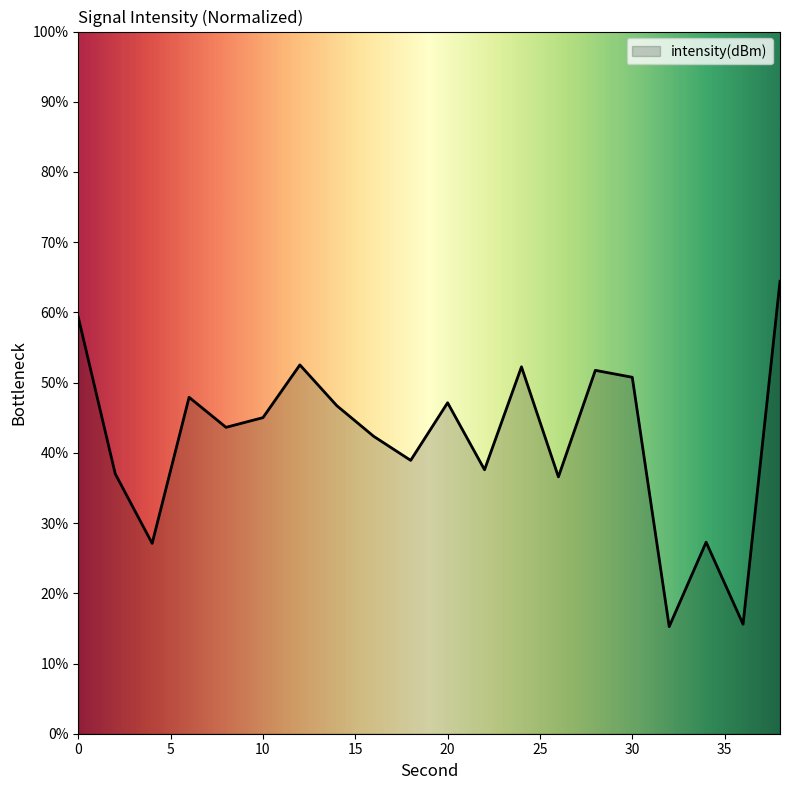

What is the minimum value shown in the chart?

15.3